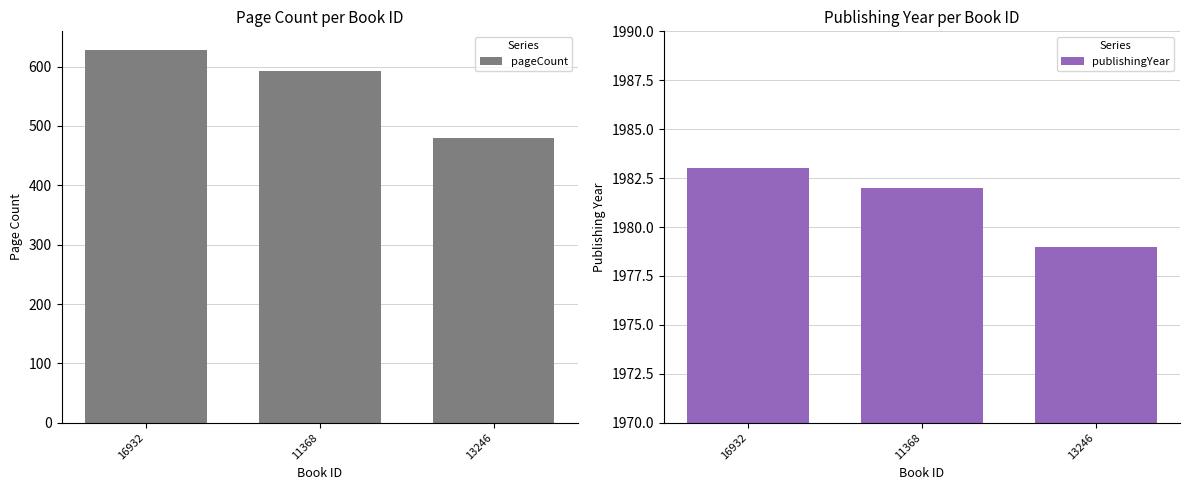

Which series has the largest total across all categories?

publishingYear